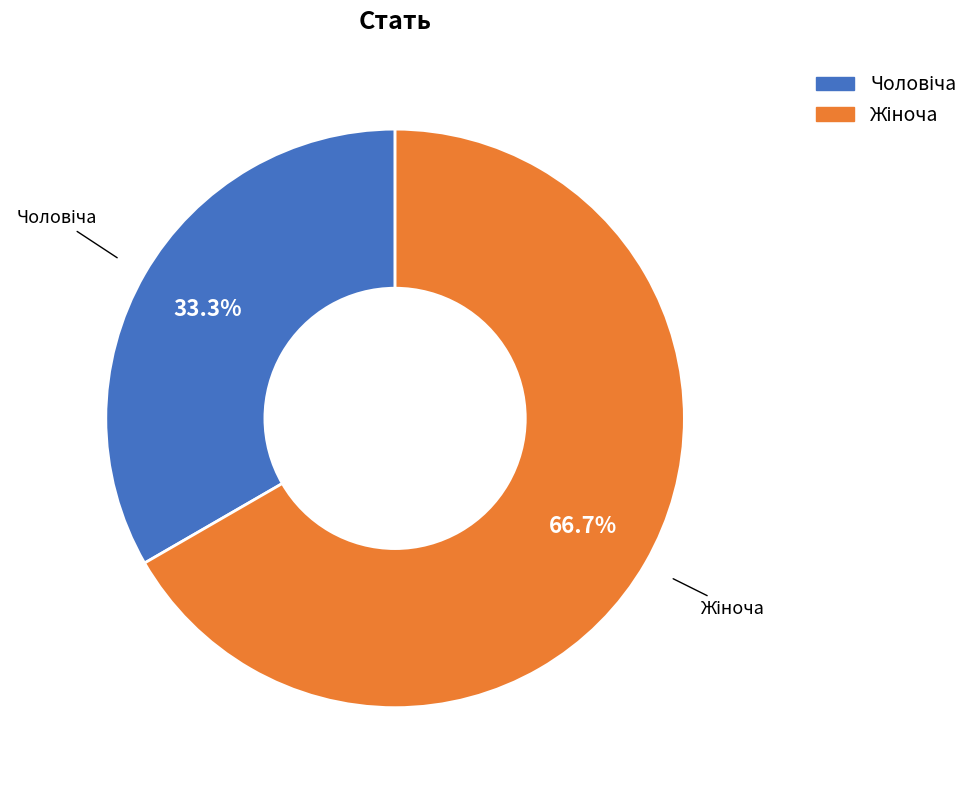

How many segments does this pie chart have?

2